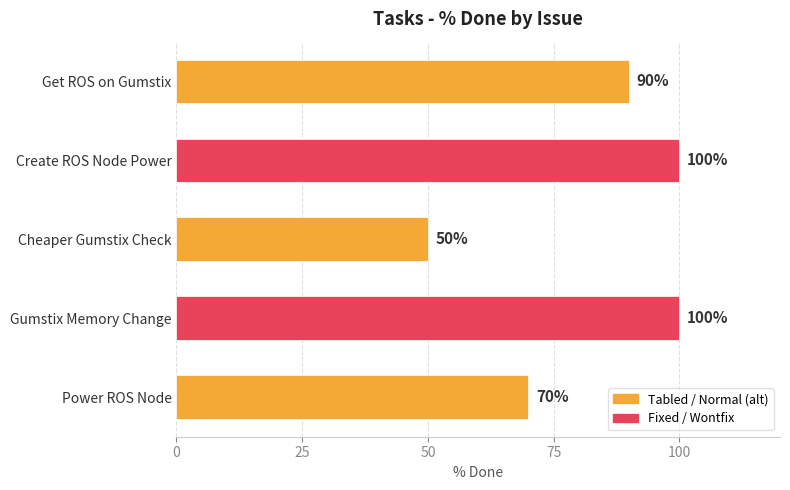

True or false: the data shows 100 at Create ROS Node Power.

True